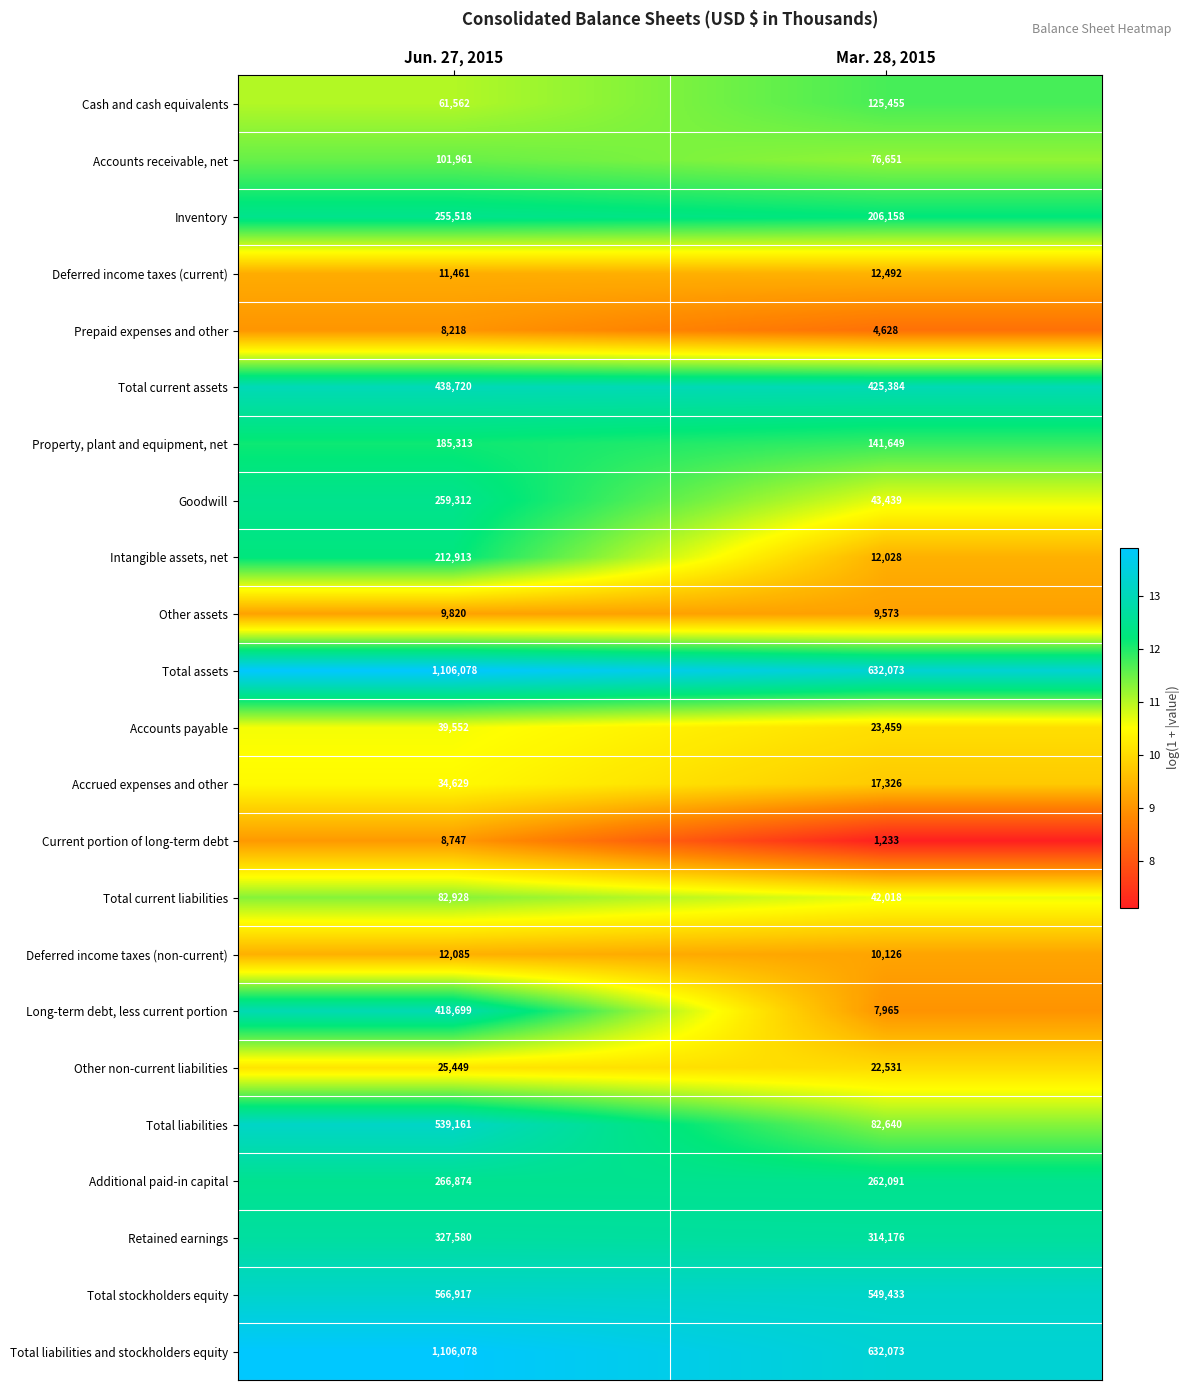

How many data points does each series have?

2